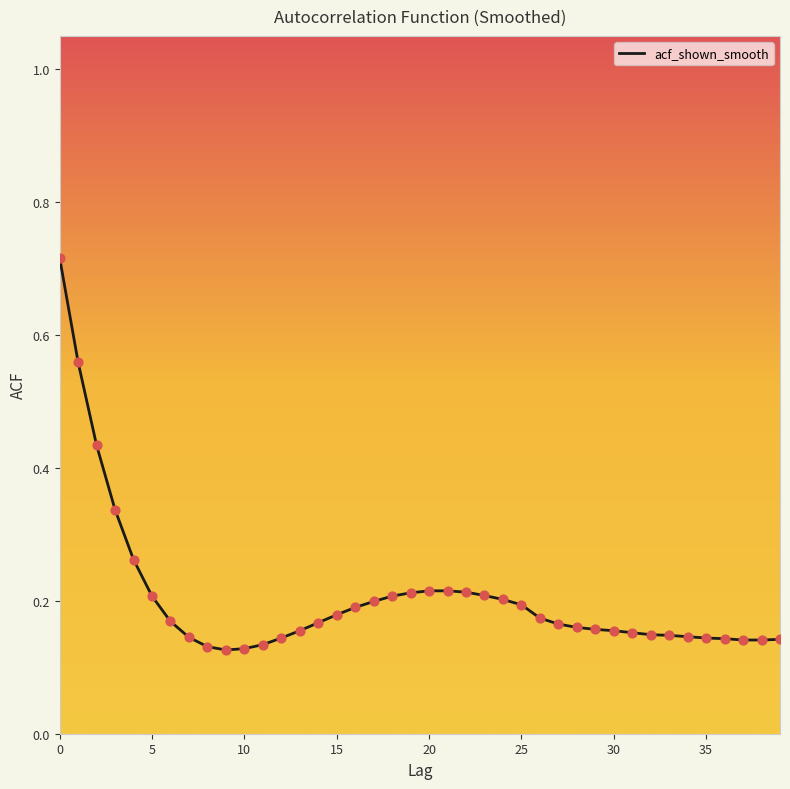

Does the chart have visible grid lines?

No